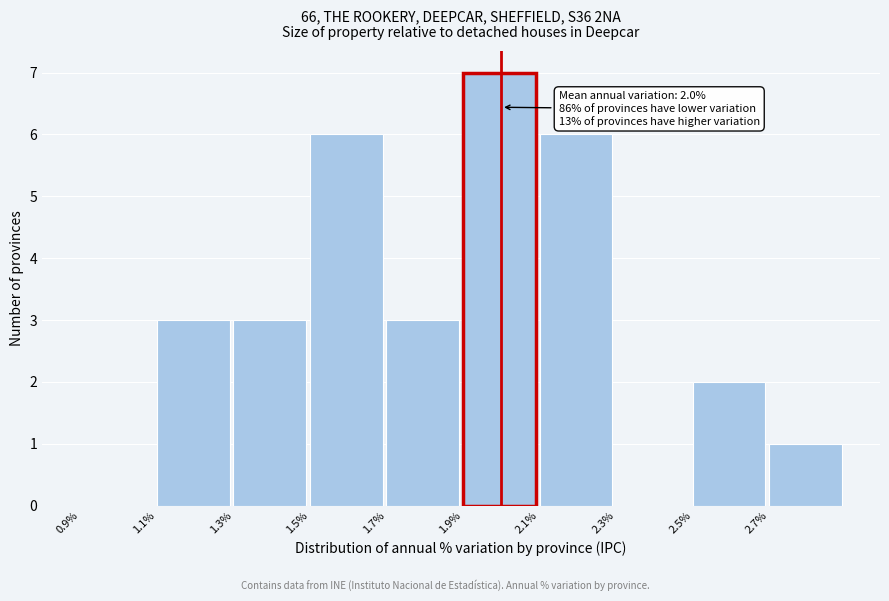

Which range on the x-axis has the tallest bar?

1.9 to 2.1